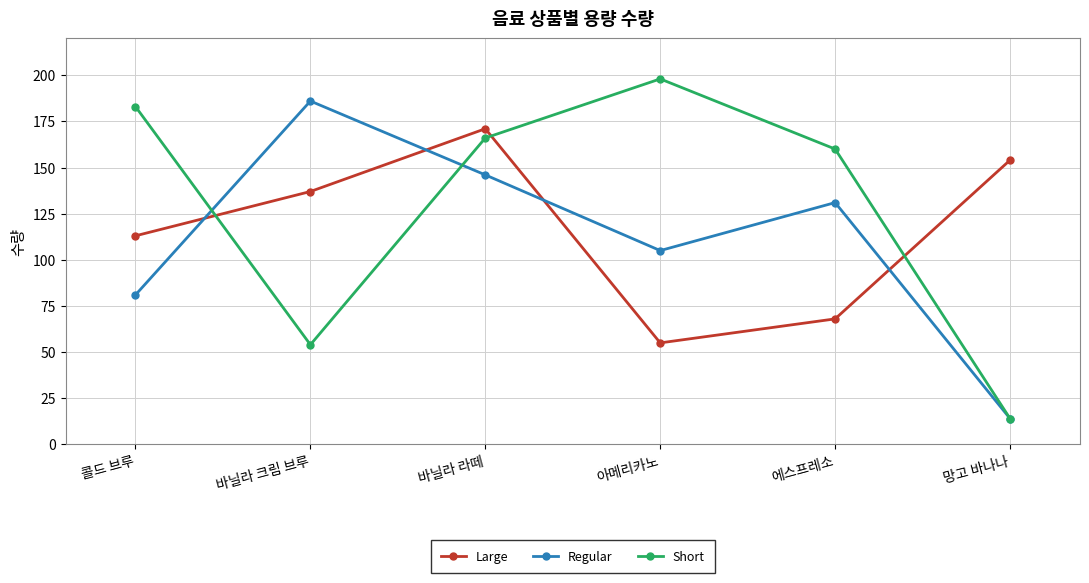

How many lines are shown in the chart?

3